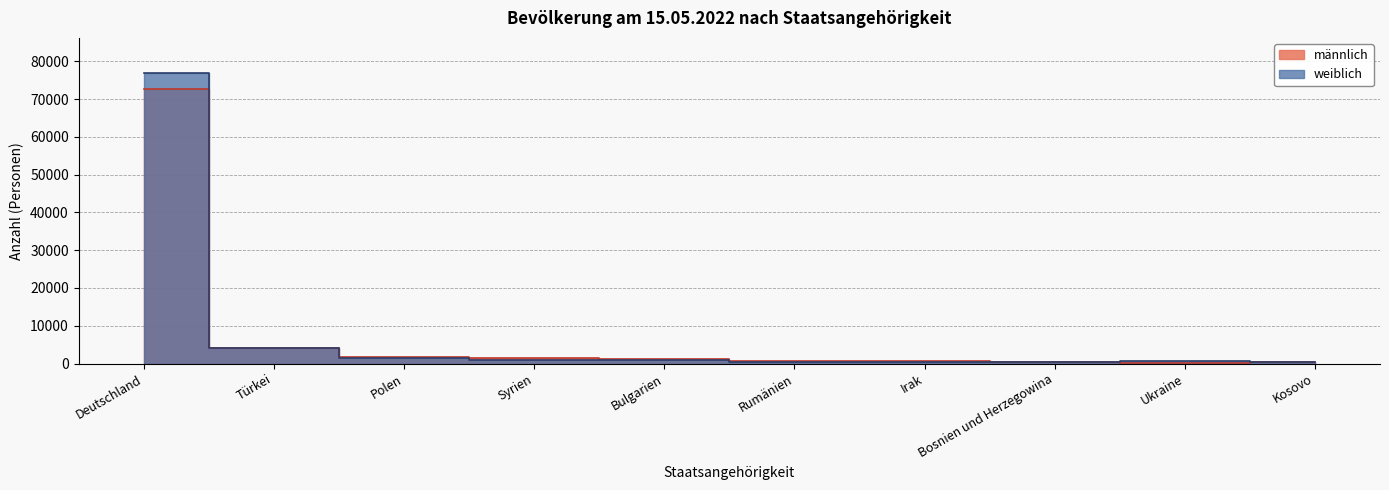

Is it true that männlich equals 646 at Bulgarien?

False